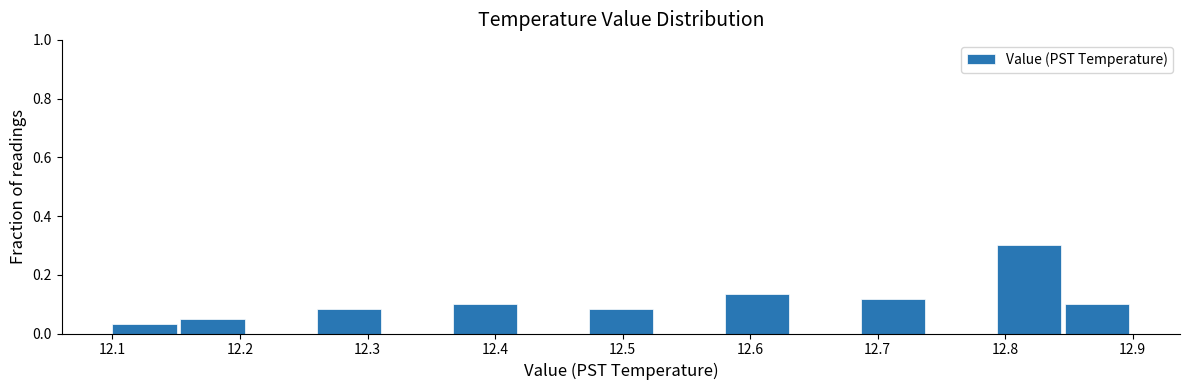

What is the height of the bar covering 12.58 to 12.63 on the x-axis? Neither the bar edges nor the heights are printed on the chart, so give them approximately, as read against the axes.

0.14